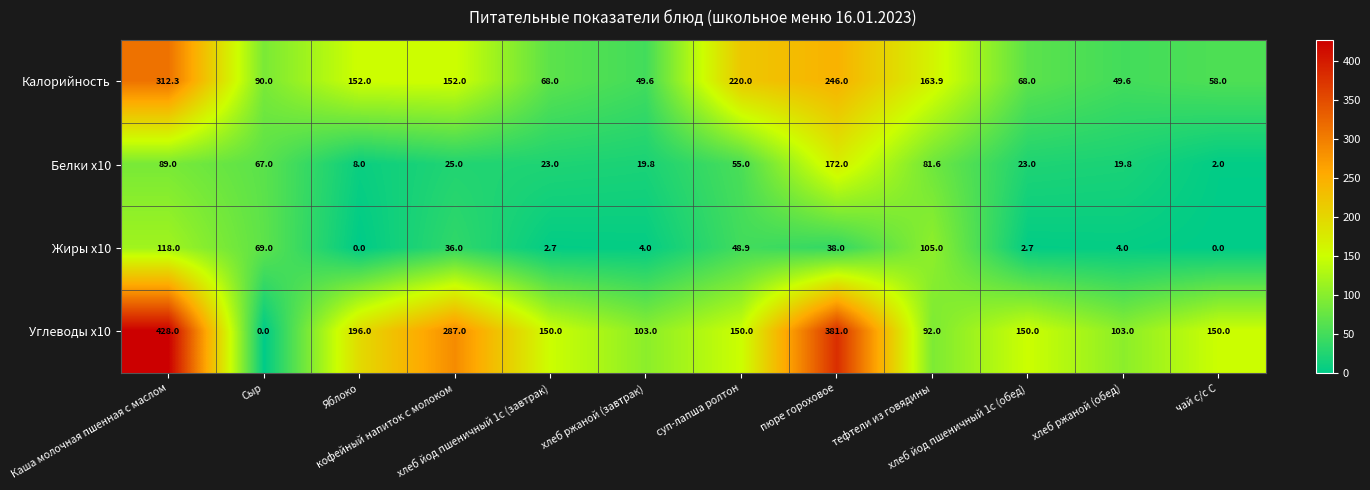

Rank the series by their maximum value, from lowest to highest.

Жиры x10, Белки x10, Калорийность, Углеводы x10